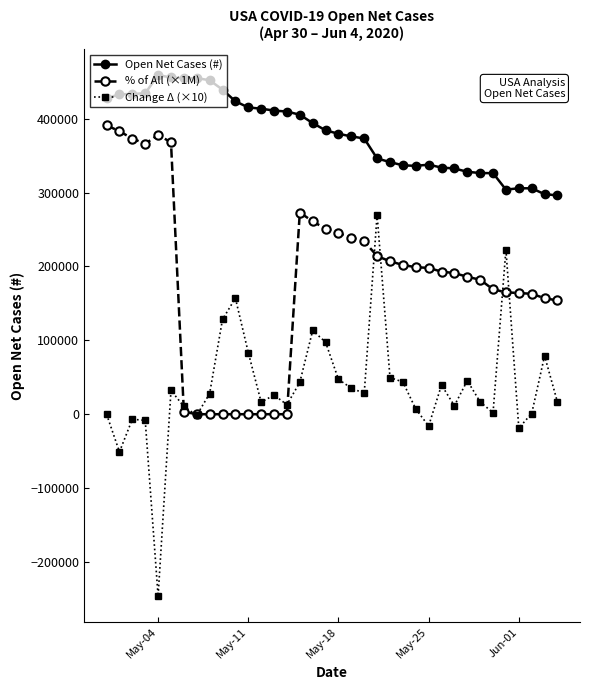

Which series has the widest spread of values?

Change Δ (×10)